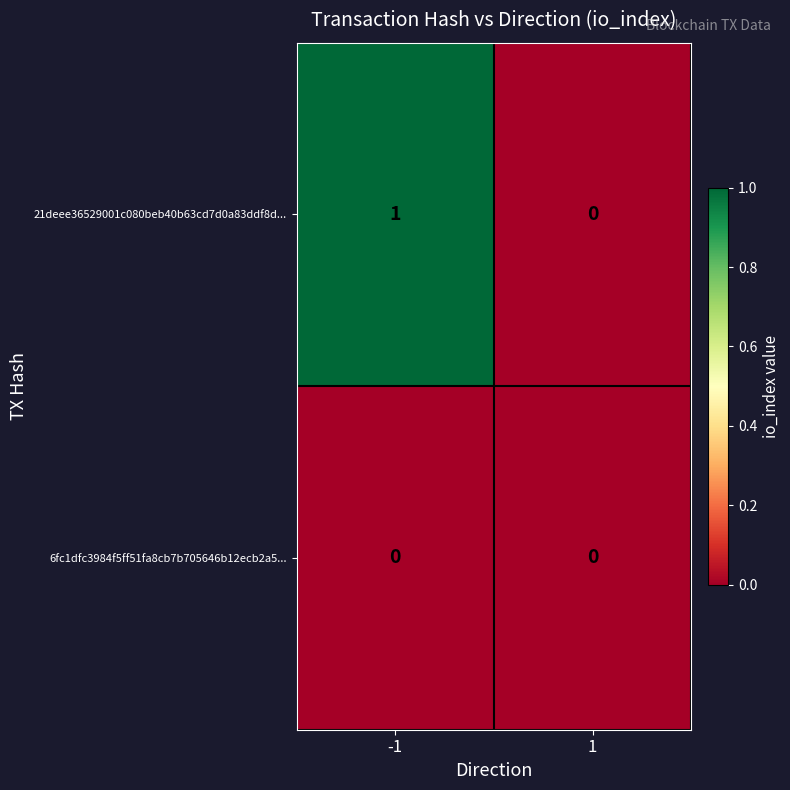

Between -1 and 1, which series saw the biggest shift?

21deee36529001c080beb40b63cd7d0a83ddf8d...